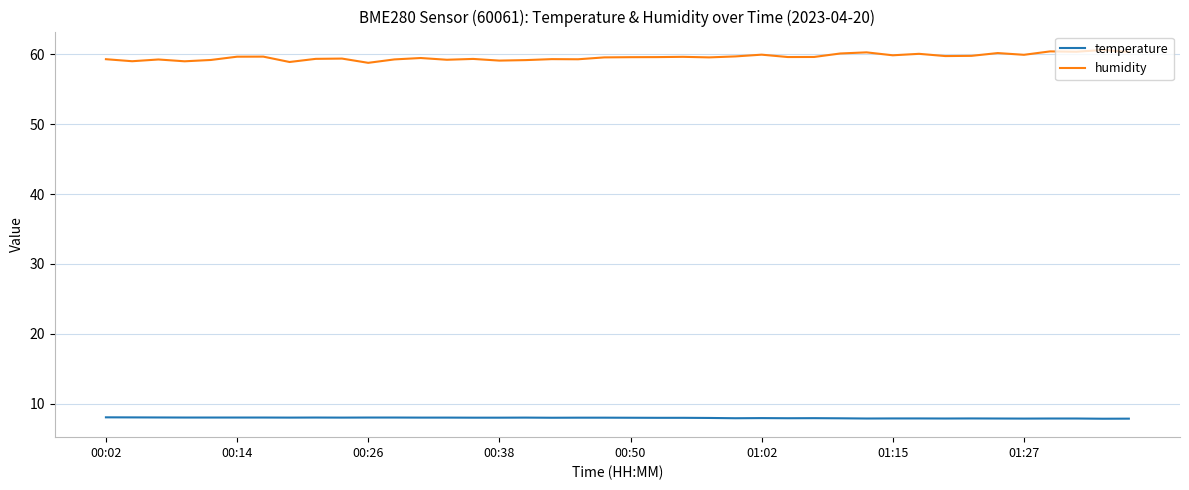

True or false: temperature and humidity intersect in this chart.

False